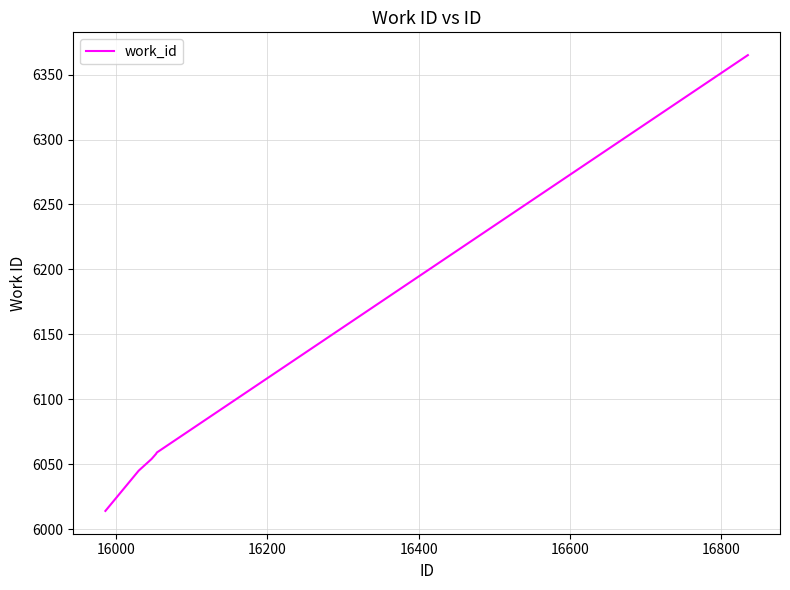

What is the difference between the maximum and minimum values?

351